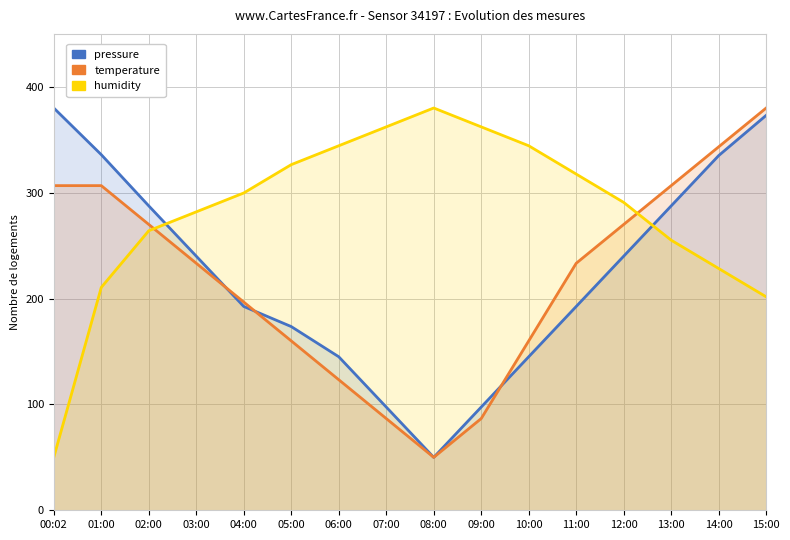

True or false: pressure has a value of 316.6 at 03:00.

False